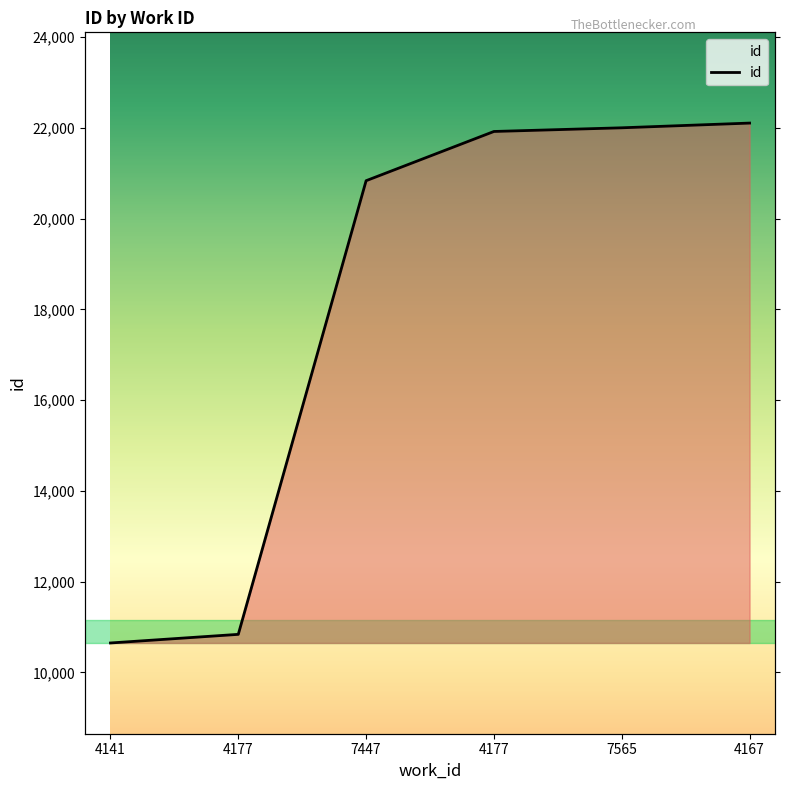

Which has a higher value, 4141 or 7565?

7565